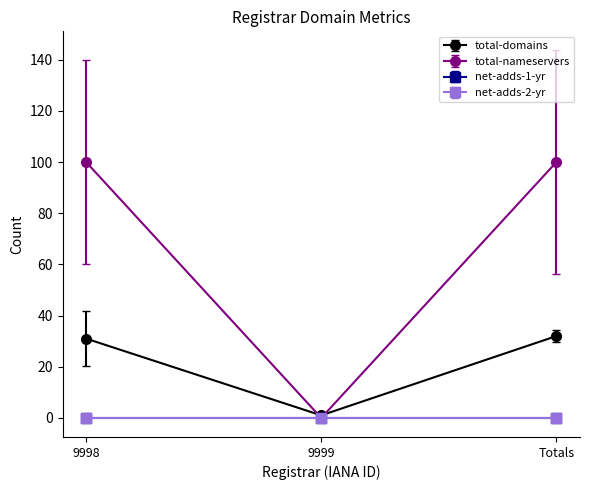

What is the average value of the total-nameservers series?

67